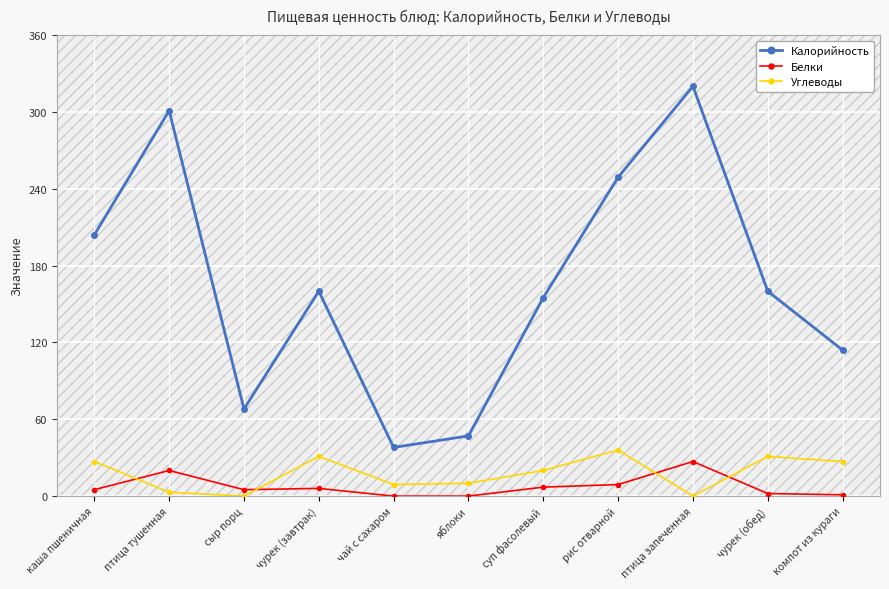

At рис отварной, list the series in order from smallest to largest.

Белки, Углеводы, Калорийность